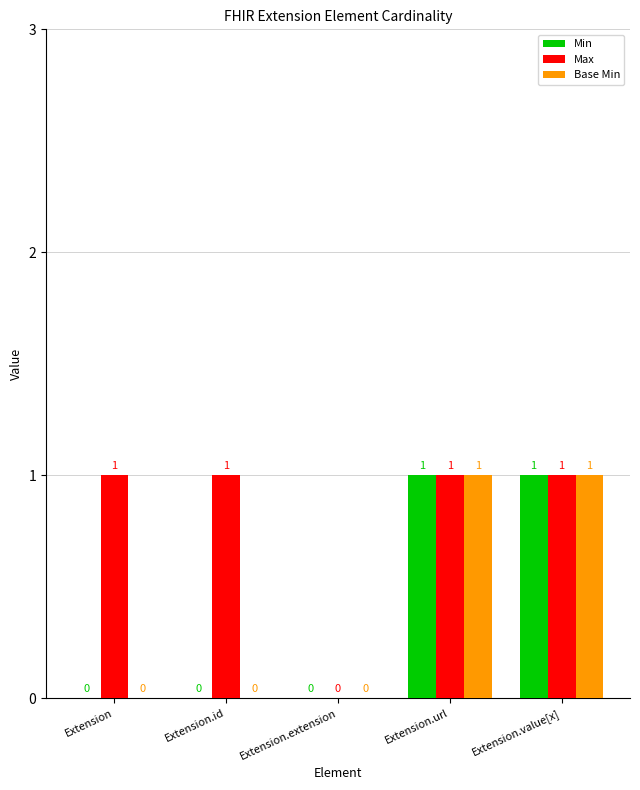

Is the value of Max at Extension.extension greater than the value of Base Min at Extension.value[x]?

No